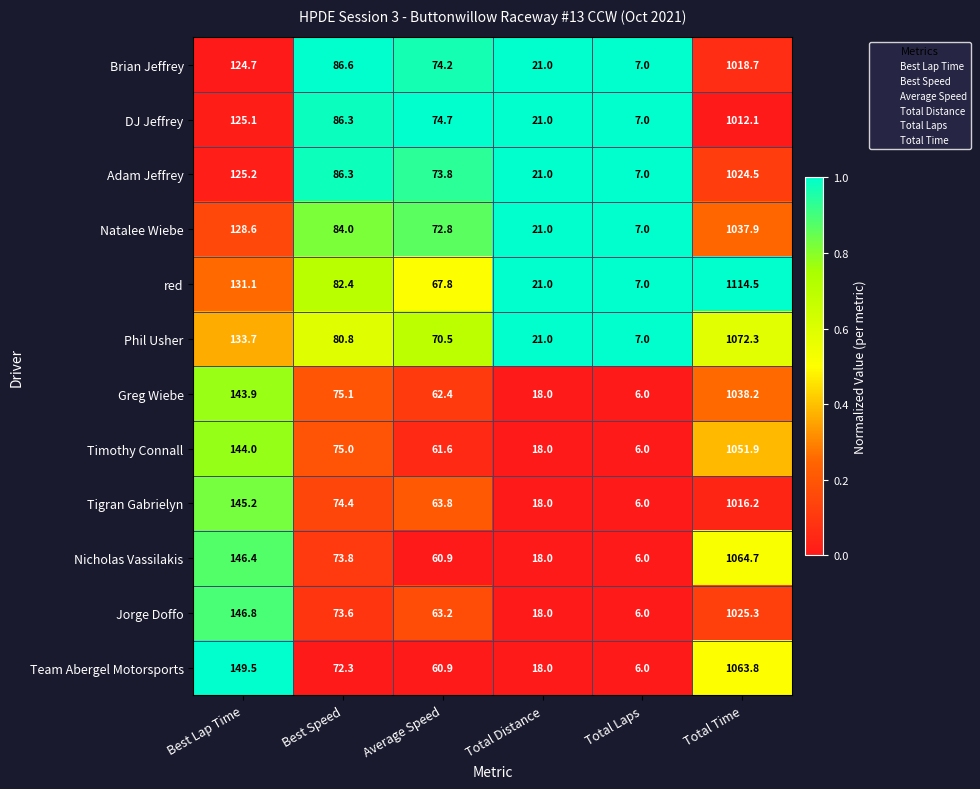

The Natalee Wiebe series shows 7.0 at Total Laps. True or false?

True